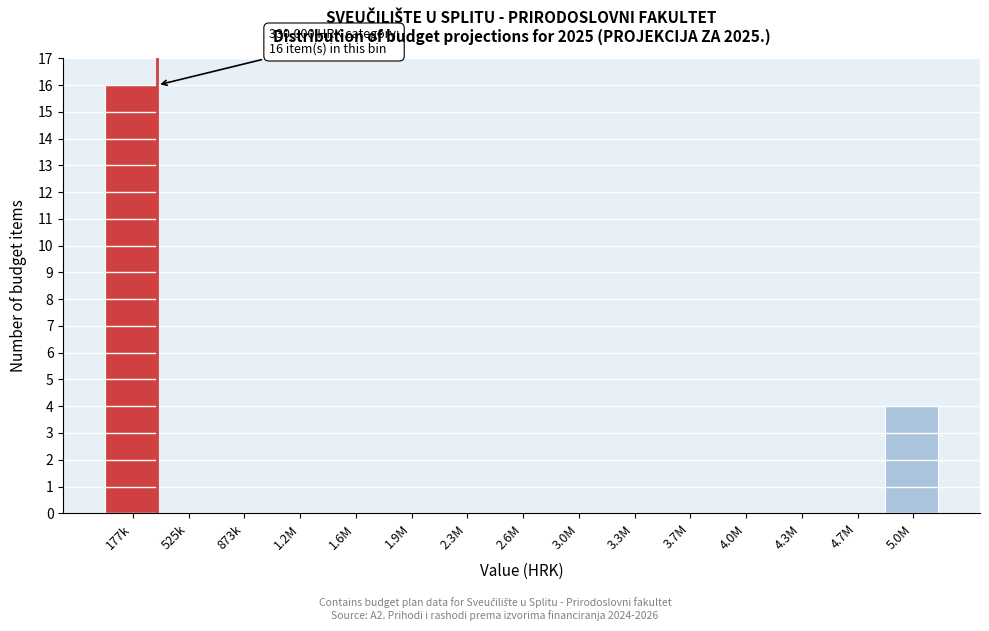

Reading left to right, extract all data points from this chart.

177k=16	525k=0	873k=0	1.2M=0	1.6M=0	1.9M=0	2.3M=0	2.6M=0	3.0M=0	3.3M=0	3.7M=0	4.0M=0	4.3M=0	4.7M=0	5.0M=4